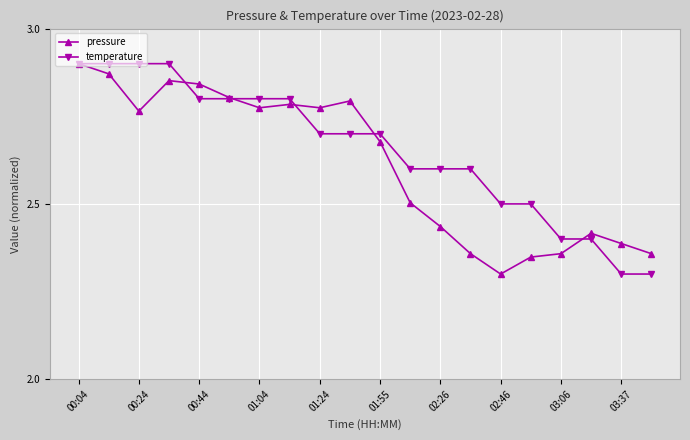

What are all the series names shown in the legend?

pressure, temperature